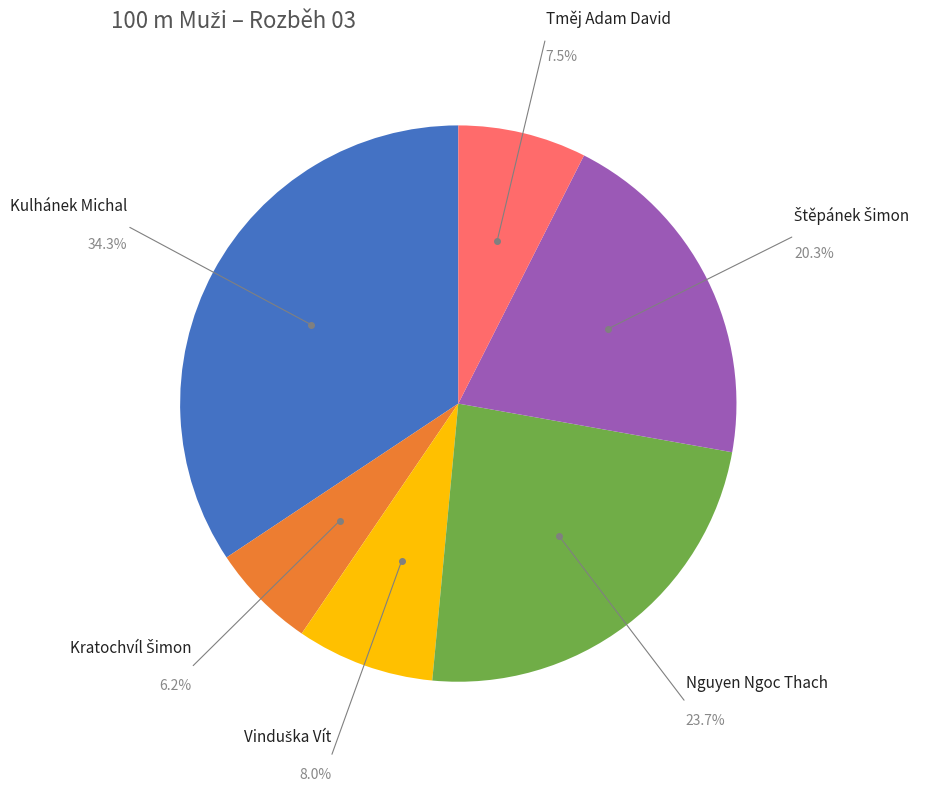

Is there a majority slice in this chart?

No